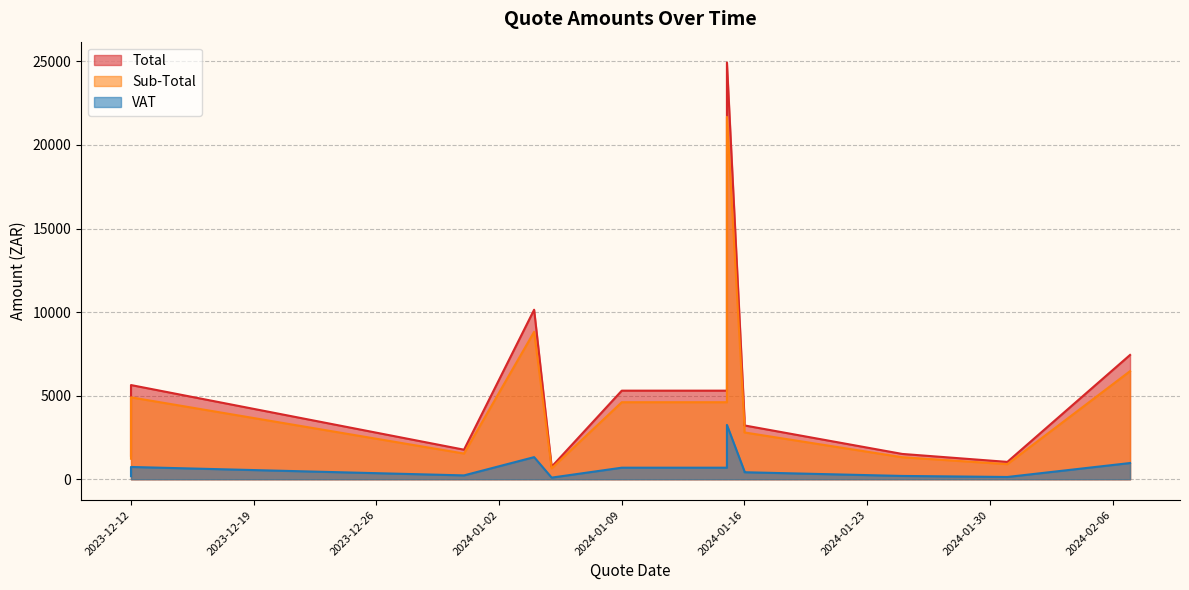

Which has a higher value, 2023-12-12 or 2023-12-31?

2023-12-12